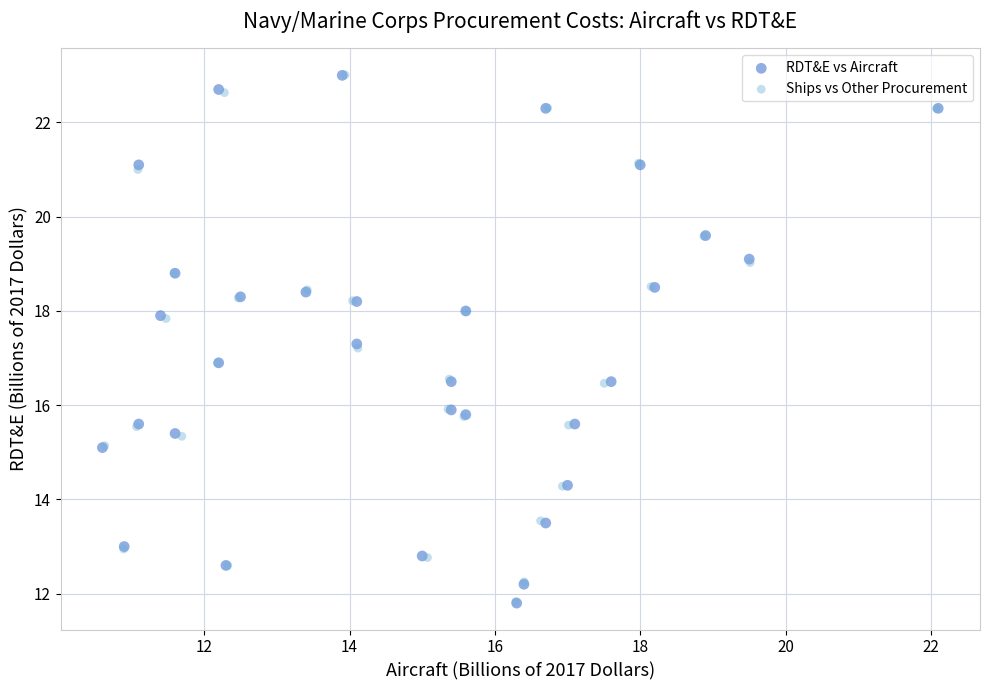

Which series has the widest spread of Y values?

RDT&E vs Aircraft